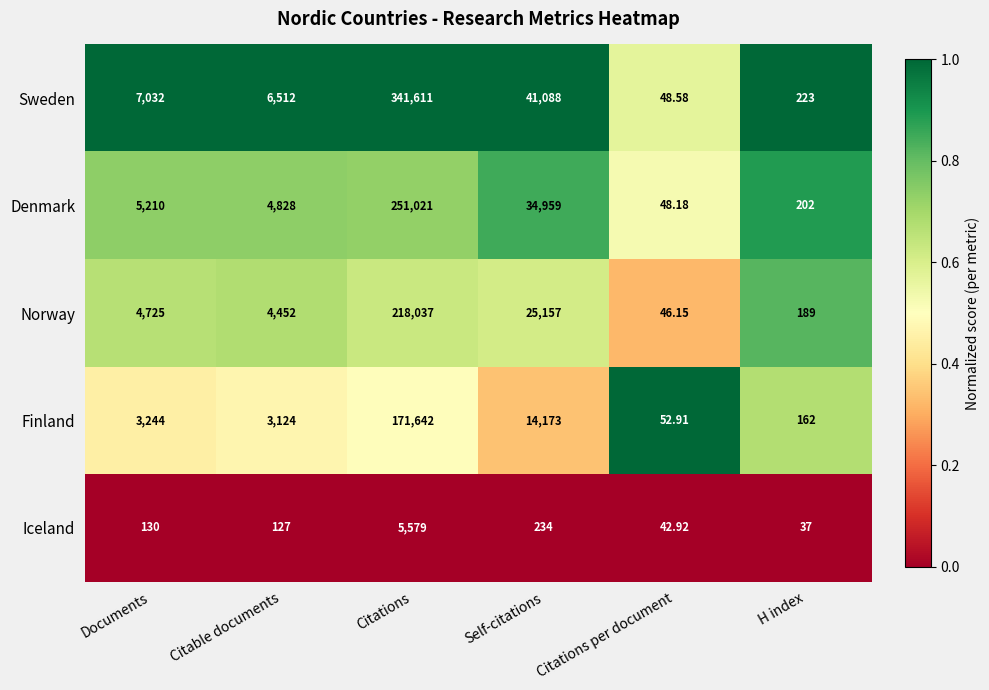

Which category has the highest value in the Finland series?

Citations